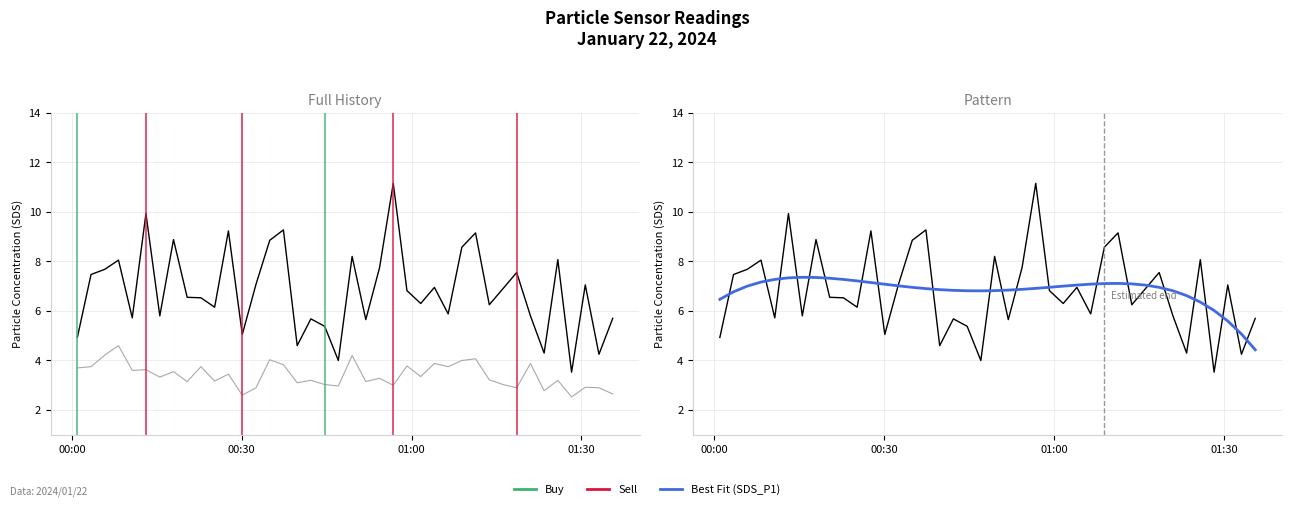

What is the highest value of the SDS_P1 series?

11.2